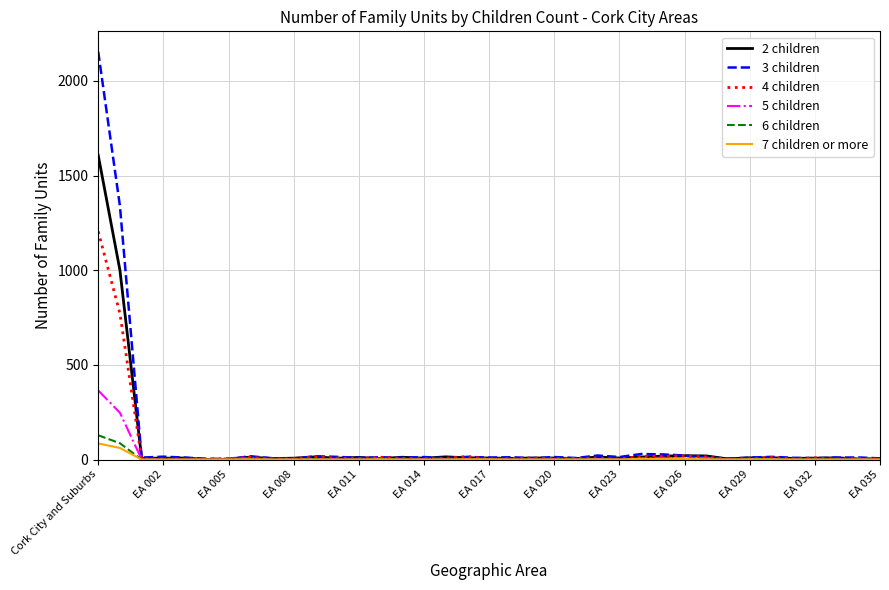

Which series has the largest range (max minus min)?

3 children